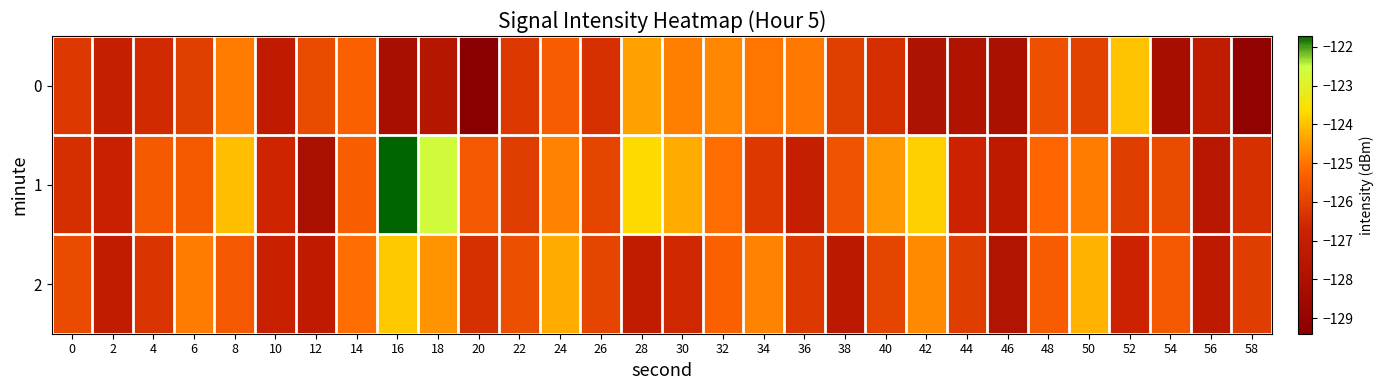

Reading right to left, list all the values displayed in this chart.

0: 58=-129.1	56=-127.2	54=-128.2	52=-124.0	50=-126.0	48=-125.7	46=-128.0	44=-127.8	42=-127.9	40=-126.4	38=-126.0	36=-125.0	34=-125.0	32=-124.8	30=-124.8	28=-124.4	26=-126.4	24=-125.4	22=-126.2	20=-129.4	18=-127.6	16=-128.2	14=-125.3	12=-125.8	10=-127.2	8=-124.9	6=-126.0	4=-126.5	2=-127.0	0=-126.2
1: 58=-126.4	56=-127.5	54=-125.8	52=-126.1	50=-124.9	48=-125.2	46=-127.3	44=-126.7	42=-123.8	40=-124.5	38=-125.6	36=-127.0	34=-126.2	32=-125.1	30=-124.3	28=-123.7	26=-125.9	24=-124.8	22=-126.1	20=-125.5	18=-122.6	16=-121.7	14=-125.4	12=-128.1	10=-126.6	8=-124.1	6=-125.4	4=-125.4	2=-126.8	0=-126.4
2: 58=-126.1	56=-127.3	54=-125.5	52=-126.7	50=-124.2	48=-125.4	46=-127.8	44=-126.1	42=-124.7	40=-125.9	38=-127.4	36=-126.2	34=-124.8	32=-125.3	30=-126.6	28=-127.1	26=-125.9	24=-124.3	22=-125.7	20=-126.4	18=-124.6	16=-123.9	14=-125.1	12=-127.2	10=-126.8	8=-125.5	6=-124.9	4=-126.3	2=-127.1	0=-125.8